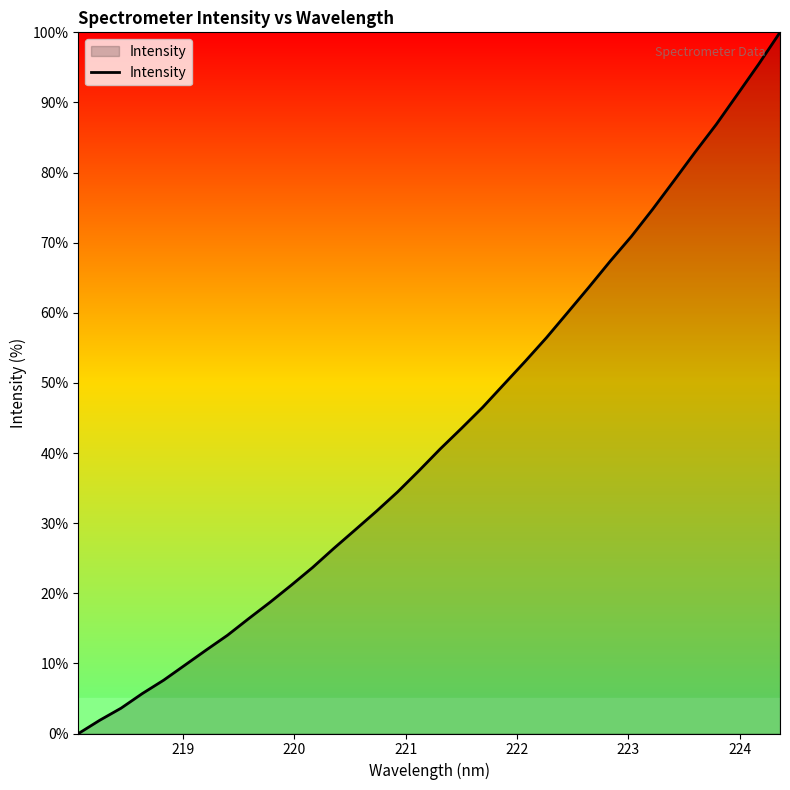

What is the difference between the maximum and minimum values?

100.0